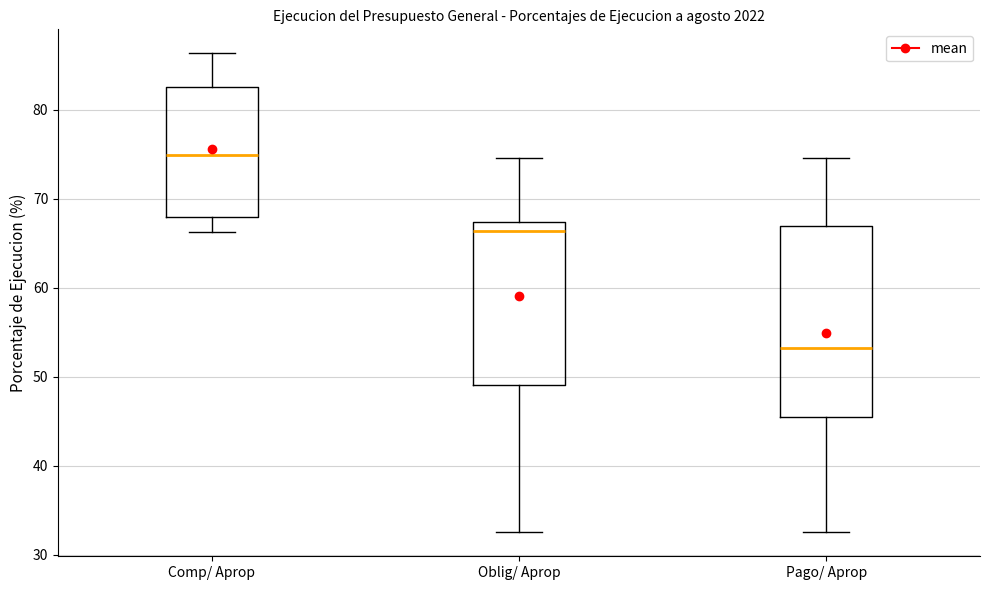

Reading left to right, transcribe this box plot: for each box, give where its median line is, the range the box spans, and where its two whiskers end, as read against the y-axis. The values are not printed on the chart, so give them approximately, as read against the axis.

Comp/ Aprop: median 75, box 68 to 83, whiskers 66 to 86
Oblig/ Aprop: median 66, box 49 to 67, whiskers 33 to 75
Pago/ Aprop: median 53, box 45 to 67, whiskers 33 to 75